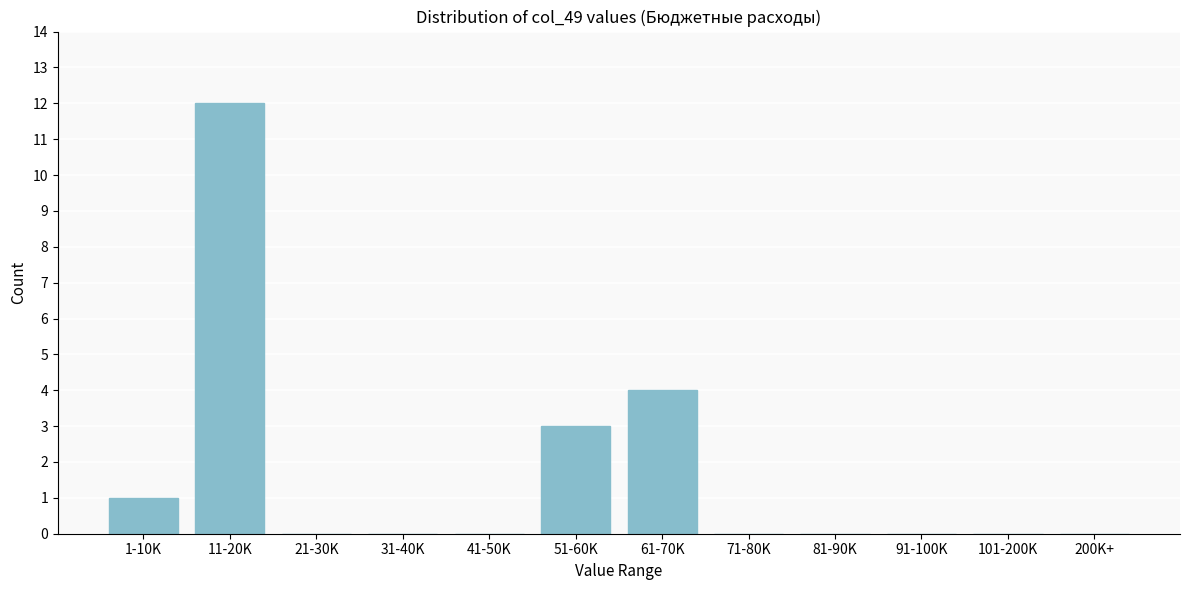

Reading left to right, list all the values displayed in this chart.

1-10K=1	11-20K=12	21-30K=0	31-40K=0	41-50K=0	51-60K=3	61-70K=4	71-80K=0	81-90K=0	91-100K=0	101-200K=0	200K+=0